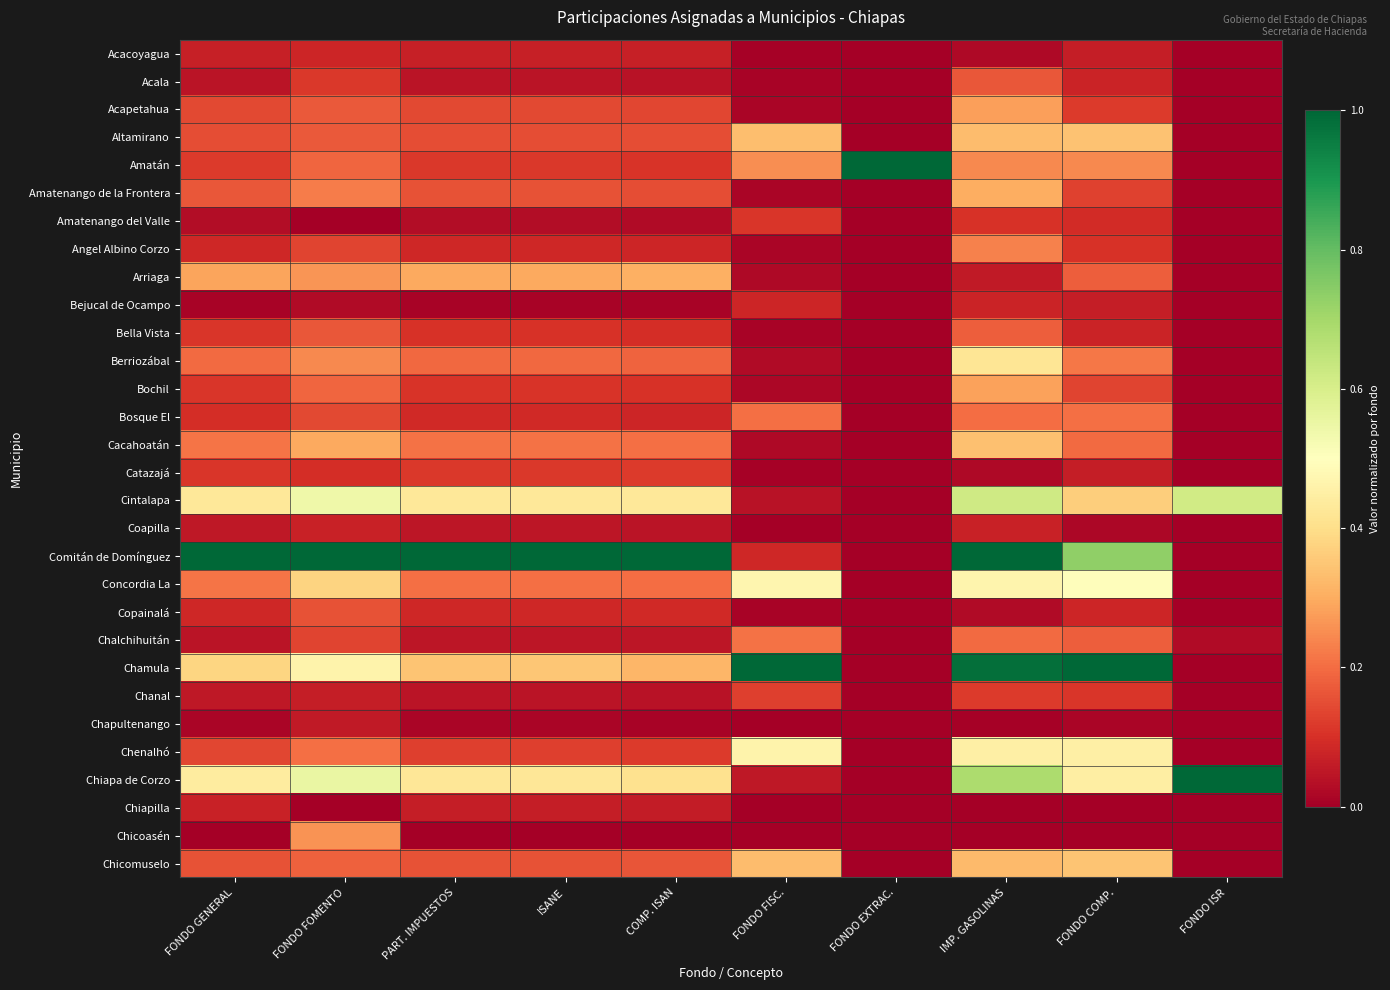

Which series has the largest total across all categories?

Comitán de Domínguez